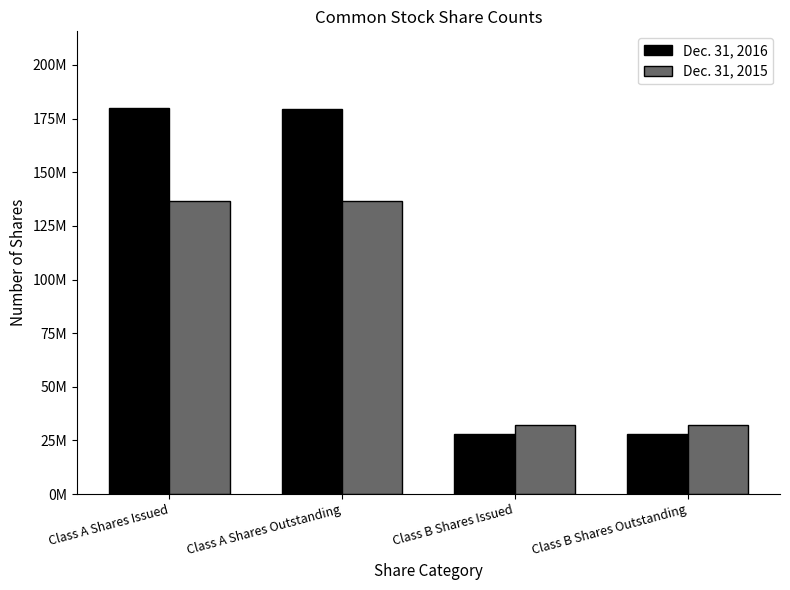

Which series has the largest total across all categories?

Dec. 31, 2016